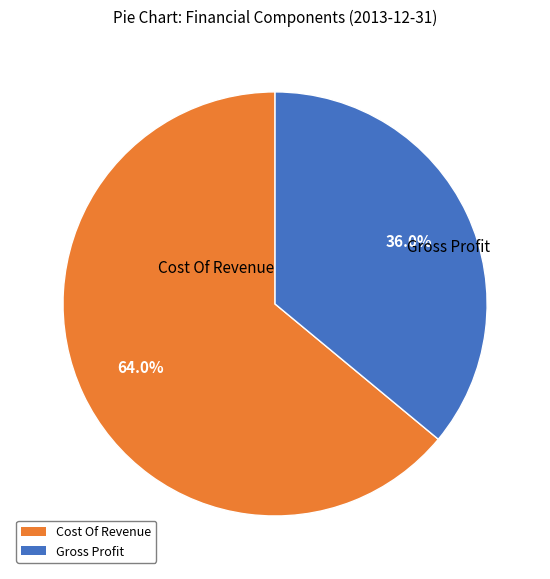

Is there a majority slice in this chart?

Yes